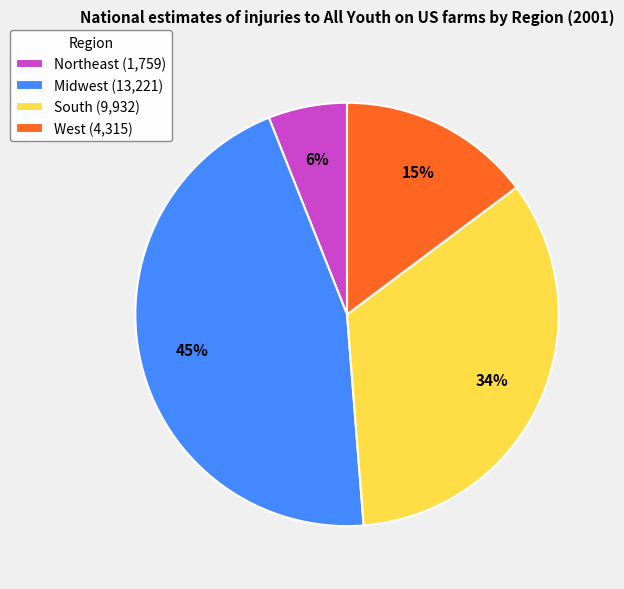

To the nearest percent, what is the average slice percentage?

25%